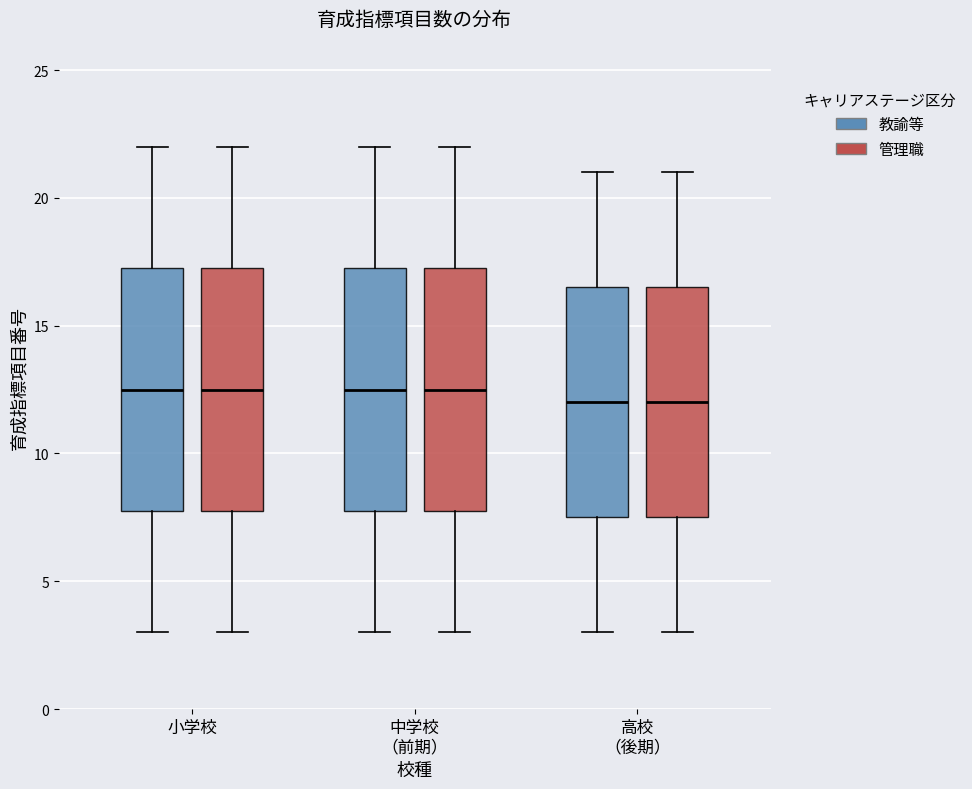

Reading left to right, read every box against the y-axis: the position of its median line, the range the box covers, and the ends of its whiskers. The values are not printed on the chart, so give them approximately, as read against the axis.

小学校 (教諭等): median 12.5, box 8.0 to 17.5, whiskers 3.0 to 22.0
小学校 (管理職): median 12.5, box 8.0 to 17.5, whiskers 3.0 to 22.0
中学校 （前期） (教諭等): median 12.5, box 8.0 to 17.5, whiskers 3.0 to 22.0
中学校 （前期） (管理職): median 12.5, box 8.0 to 17.5, whiskers 3.0 to 22.0
高校 （後期） (教諭等): median 12.0, box 7.5 to 16.5, whiskers 3.0 to 21.0
高校 （後期） (管理職): median 12.0, box 7.5 to 16.5, whiskers 3.0 to 21.0